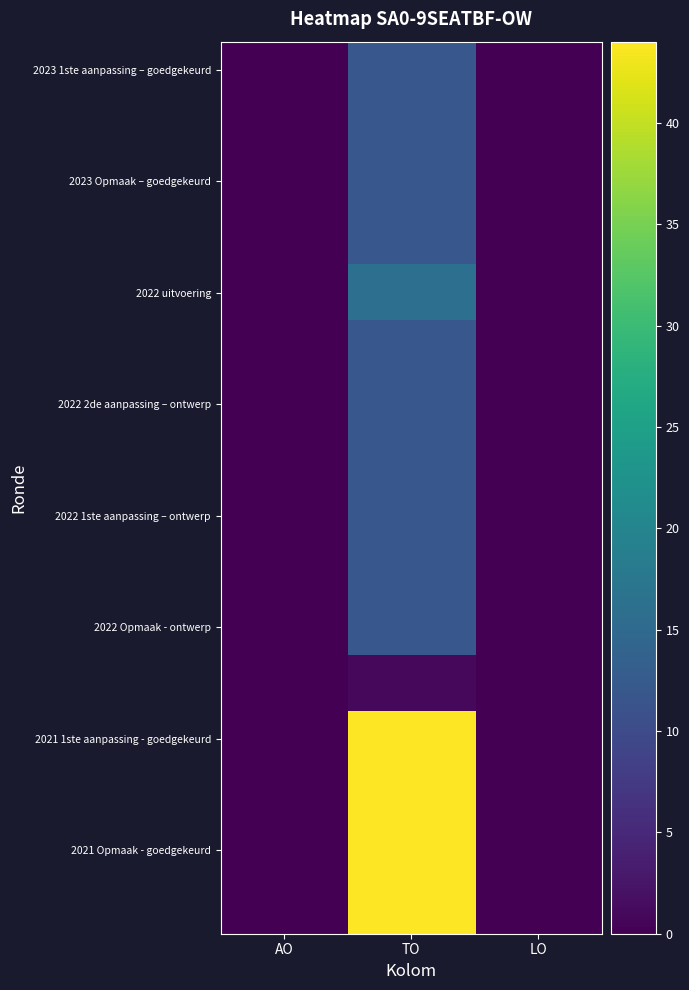

Which has a higher value, AO or LO?

AO